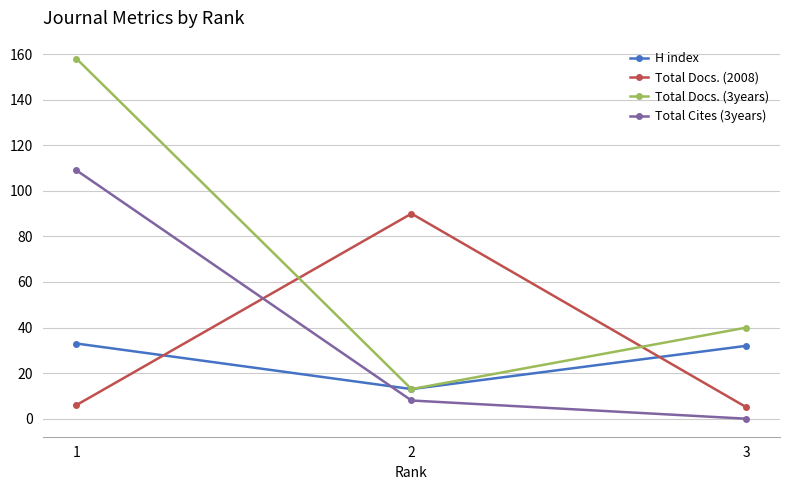

How many lines are shown in the chart?

4